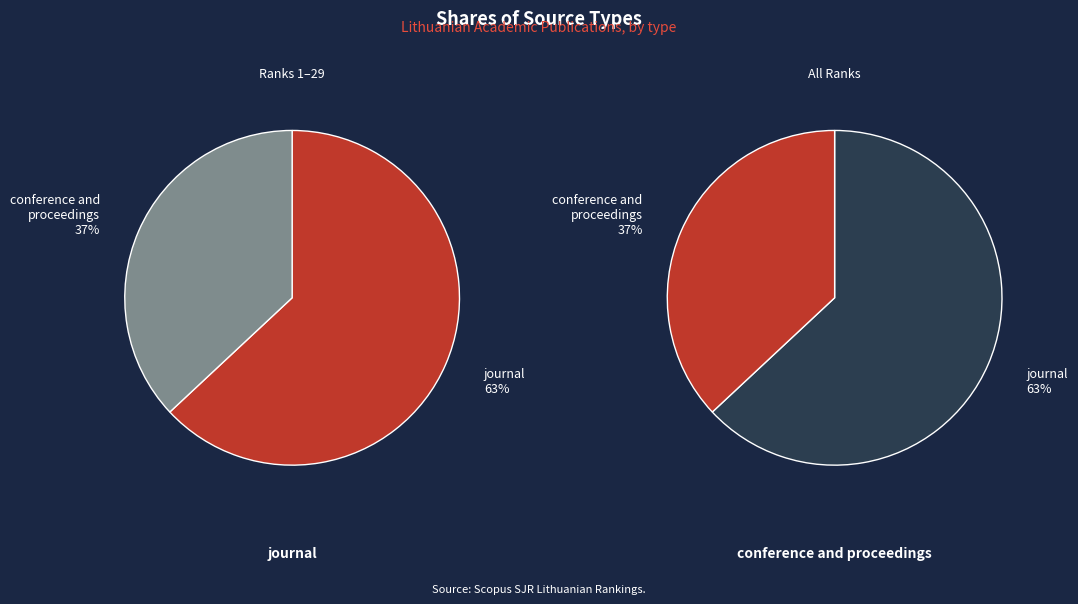

Which slice is the largest?

journal